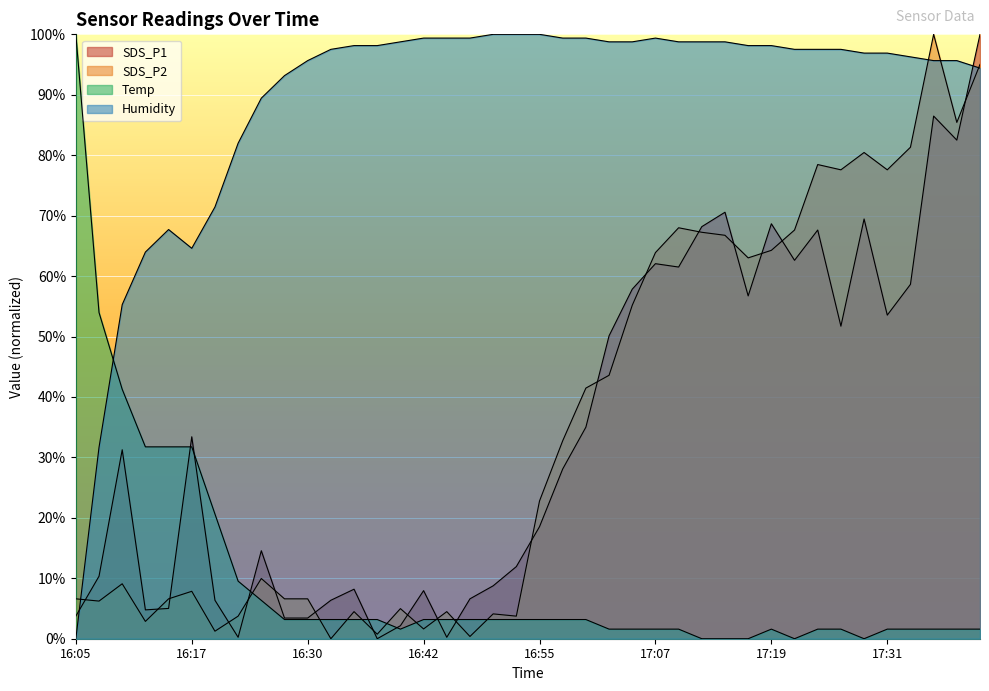

Is it true that SDS_P1 equals 9.5 at 16:32?

False